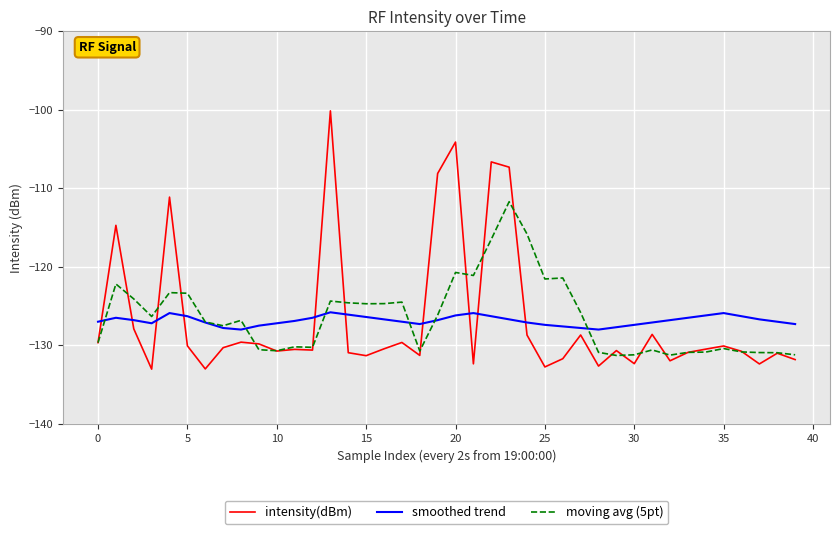

Rank the series by their average value, from highest to lowest.

moving avg (5pt), intensity(dBm), smoothed trend